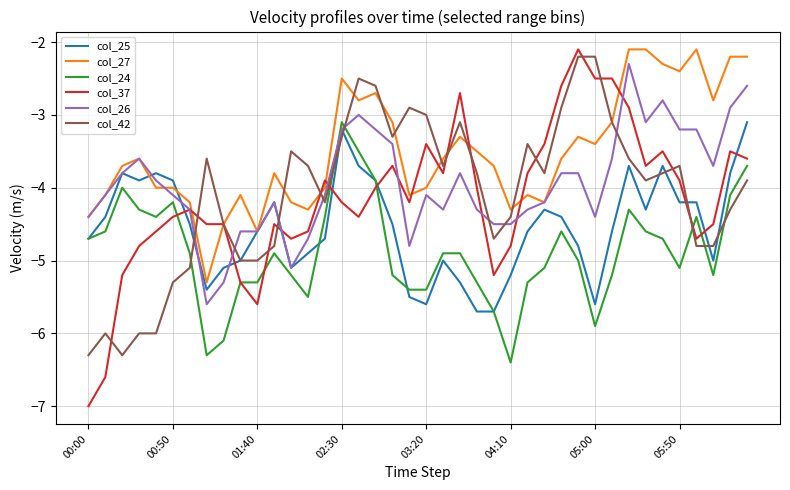

Reading left to right, what are all the values shown in this chart?

col_25: -4.7	-4.4	-3.8	-3.9	-3.8	-3.9	-4.5	-5.4	-5.1	-5.0	-4.6	-4.2	-5.1	-4.9	-4.7	-3.2	-3.7	-3.9	-4.5	-5.5	-5.6	-5.0	-5.3	-5.7	-5.7	-5.2	-4.6	-4.3	-4.4	-4.8	-5.6	-4.6	-3.7	-4.3	-3.7	-4.2	-4.2	-5.0	-3.8	-3.1
col_27: -4.4	-4.1	-3.7	-3.6	-4.0	-4.0	-4.2	-5.3	-4.5	-4.1	-4.6	-3.8	-4.2	-4.3	-4.0	-2.5	-2.8	-2.7	-3.1	-4.1	-4.0	-3.6	-3.3	-3.5	-3.7	-4.3	-4.1	-4.2	-3.6	-3.3	-3.4	-3.1	-2.1	-2.1	-2.3	-2.4	-2.1	-2.8	-2.2	-2.2
col_24: -4.7	-4.6	-4.0	-4.3	-4.4	-4.2	-4.9	-6.3	-6.1	-5.3	-5.3	-4.9	-5.2	-5.5	-4.4	-3.1	-3.5	-3.9	-5.2	-5.4	-5.4	-4.9	-4.9	-5.3	-5.7	-6.4	-5.3	-5.1	-4.6	-5.0	-5.9	-5.2	-4.3	-4.6	-4.7	-5.1	-4.4	-5.2	-4.1	-3.7
col_37: -7.0	-6.6	-5.2	-4.8	-4.6	-4.4	-4.3	-4.5	-4.5	-5.3	-5.6	-4.5	-4.7	-4.6	-3.9	-4.2	-4.4	-4.0	-3.7	-4.2	-3.4	-3.8	-2.7	-4.0	-5.2	-4.8	-3.8	-3.4	-2.6	-2.1	-2.5	-2.5	-2.9	-3.7	-3.5	-3.9	-4.7	-4.5	-3.5	-3.6
col_26: -4.4	-4.1	-3.8	-3.6	-3.9	-4.1	-4.3	-5.6	-5.3	-4.6	-4.6	-4.2	-5.1	-4.7	-4.1	-3.2	-3.0	-3.2	-3.4	-4.8	-4.1	-4.3	-3.8	-4.3	-4.5	-4.5	-4.3	-4.2	-3.8	-3.8	-4.4	-3.6	-2.3	-3.1	-2.8	-3.2	-3.2	-3.7	-2.9	-2.6
col_42: -6.3	-6.0	-6.3	-6.0	-6.0	-5.3	-5.1	-3.6	-4.5	-5.0	-5.0	-4.8	-3.5	-3.7	-4.2	-3.3	-2.5	-2.6	-3.3	-2.9	-3.0	-3.7	-3.1	-3.8	-4.7	-4.4	-3.4	-3.8	-2.9	-2.2	-2.2	-3.1	-3.6	-3.9	-3.8	-3.7	-4.8	-4.8	-4.3	-3.9